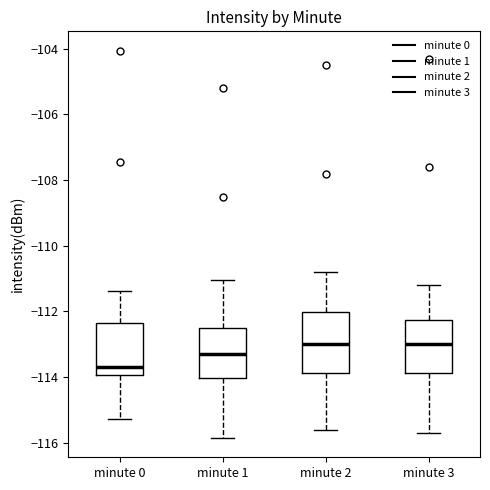

Comparing the boxes themselves (not the whiskers), which one is the tallest?

minute 2